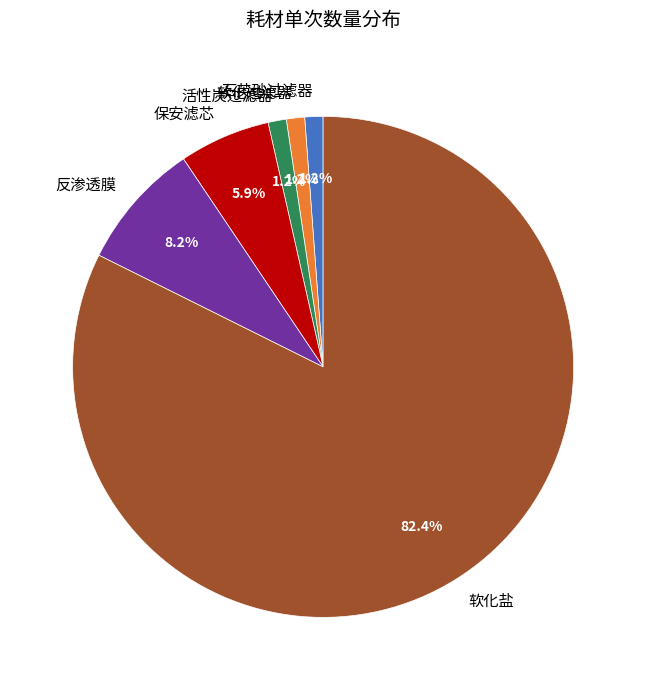

Is it true that 软化盐 is 82% of the pie?

True